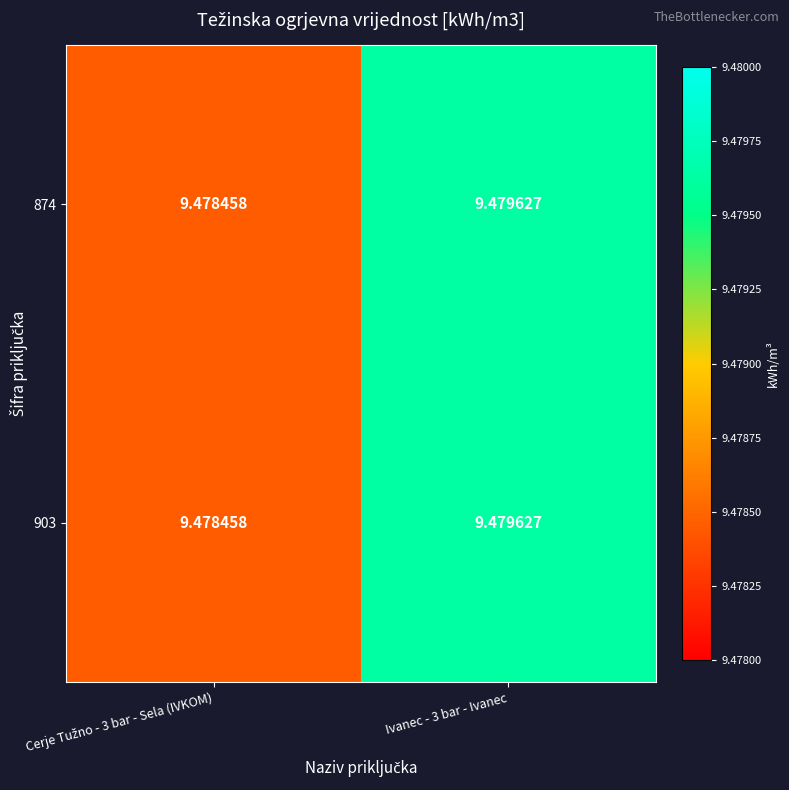

How many series are shown in this chart?

2